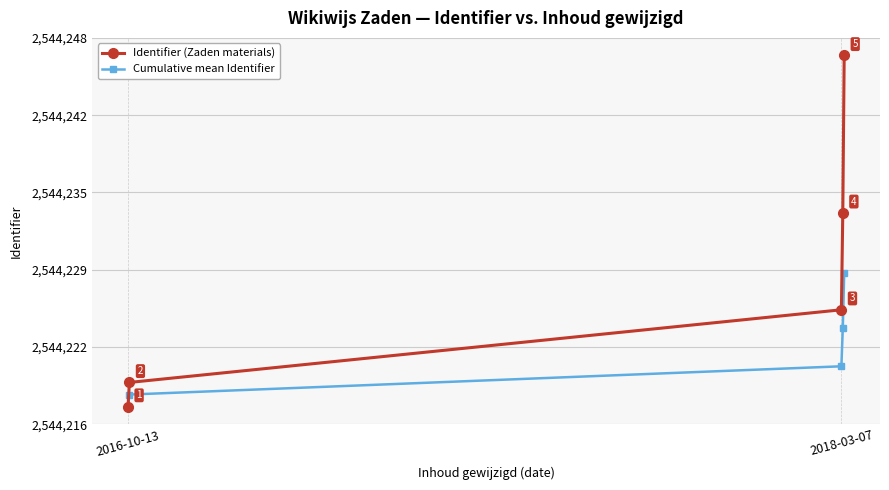

What are all the series names shown in the legend?

Identifier (Zaden materials), Cumulative mean Identifier